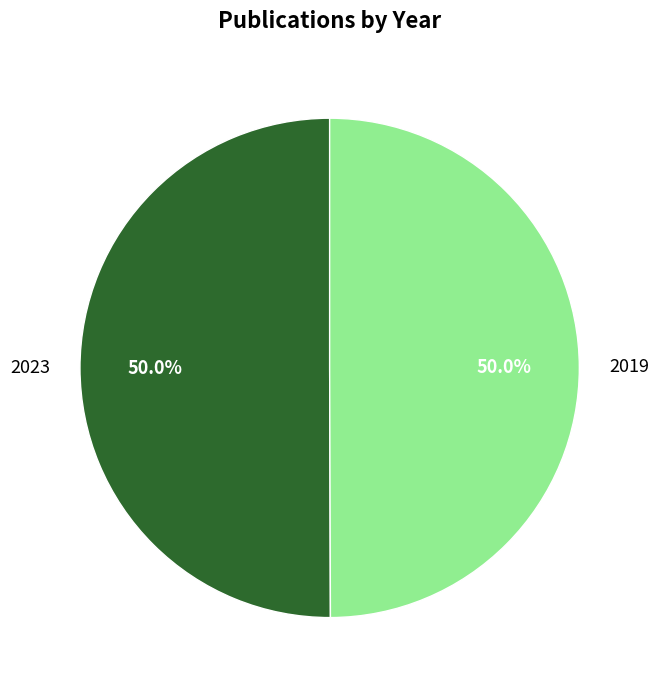

Approximately how many times larger is the value at 2023 compared to 2019?

1.0